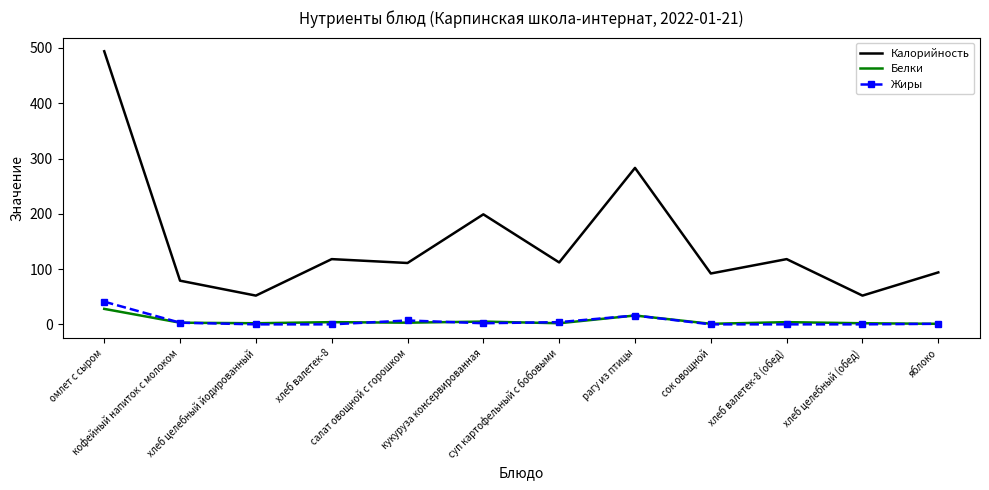

What is the spread (max minus min) of values at хлеб целебный (обед)?

52